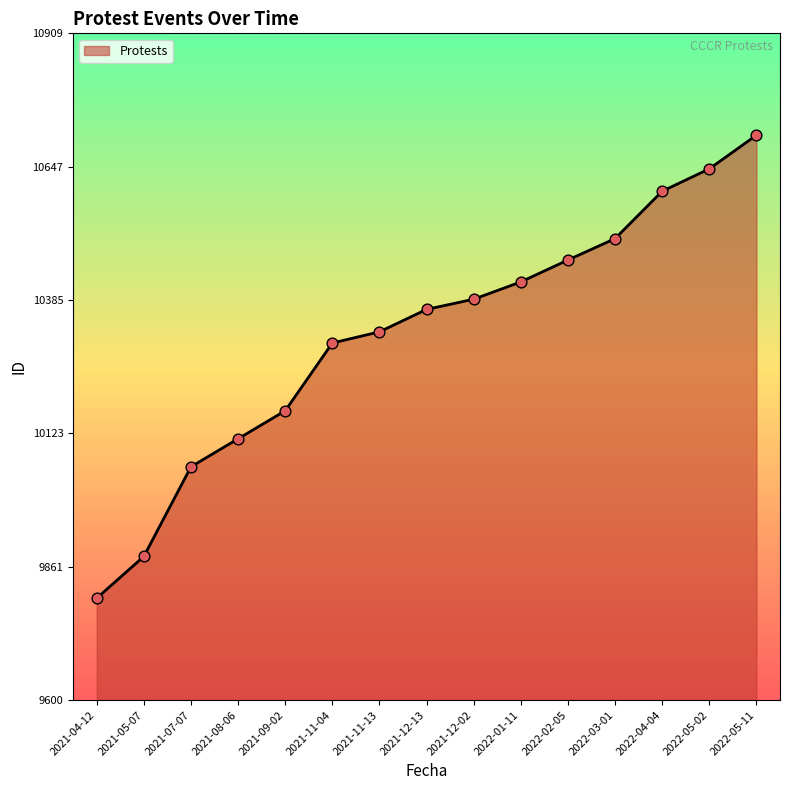

What is the change in value from 2021-11-13 to 2022-04-04?

+276